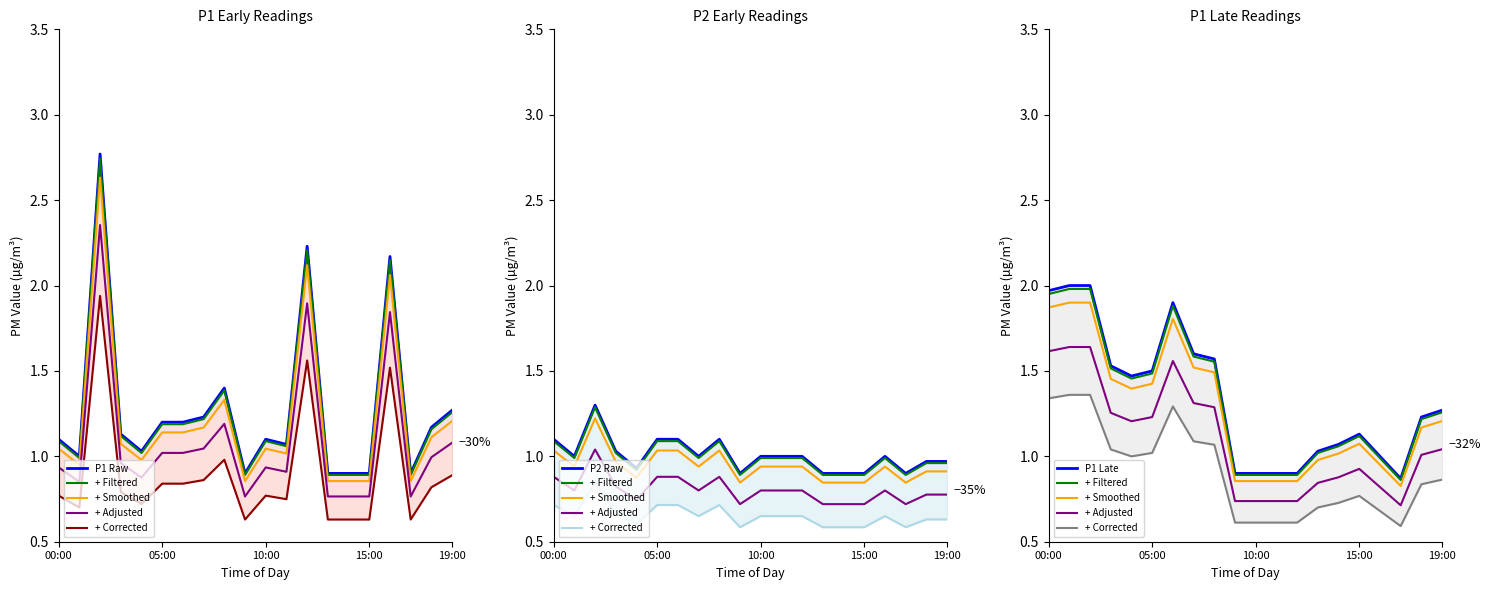

In P2, how many points are higher than both neighbors (excluding endpoints)?

3